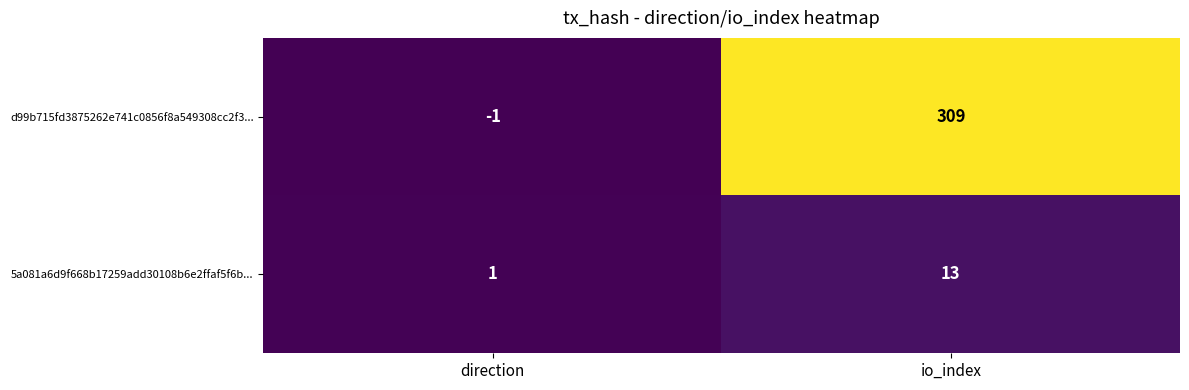

What is the spread (max minus min) of values at direction?

2